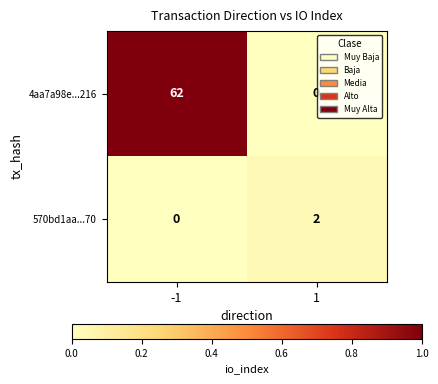

How many data points does each series have?

2